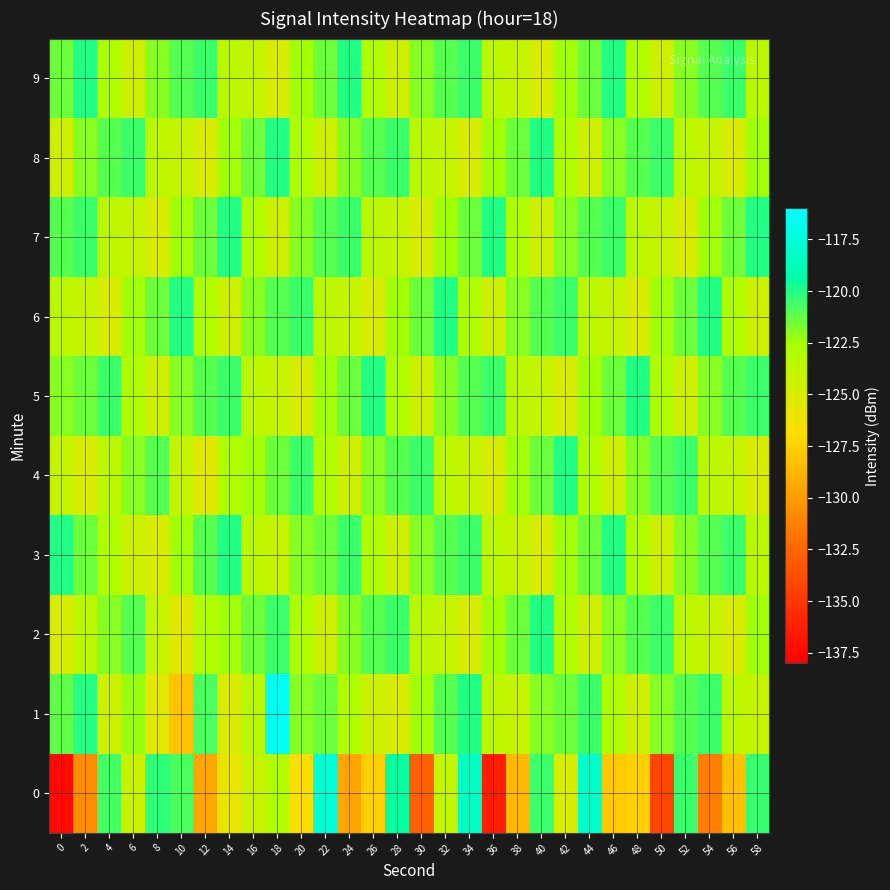

What is the total value across all series at 0?

-1240.1